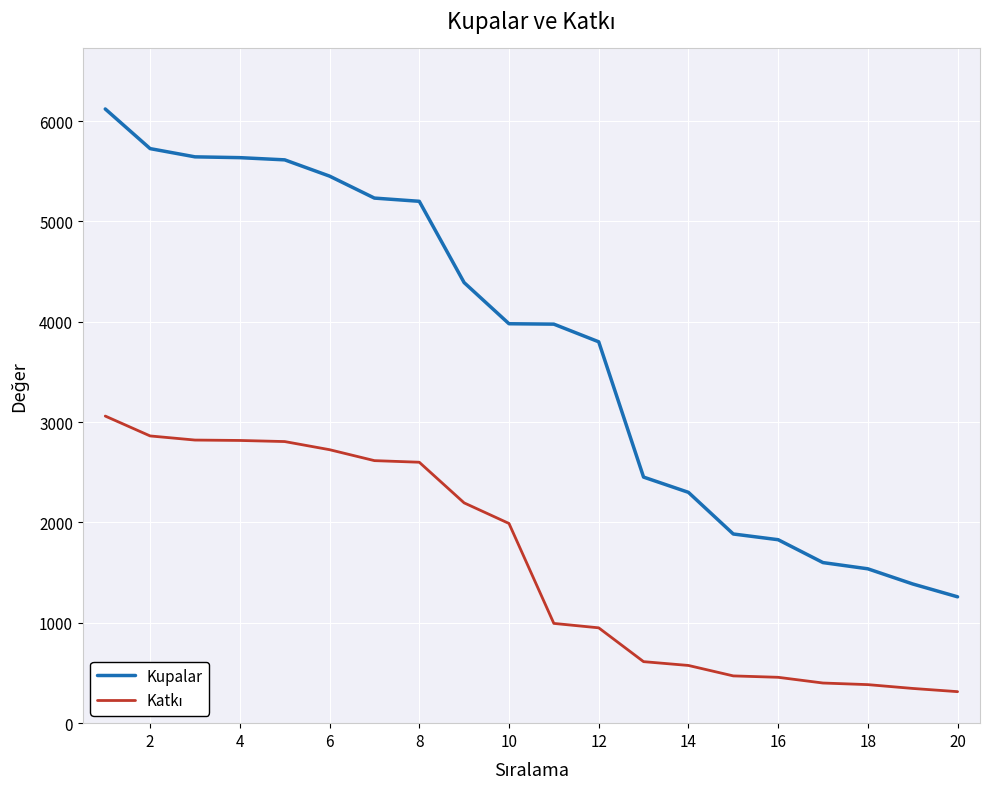

What is the difference between the maximum and minimum values in the Kupalar series?

4861